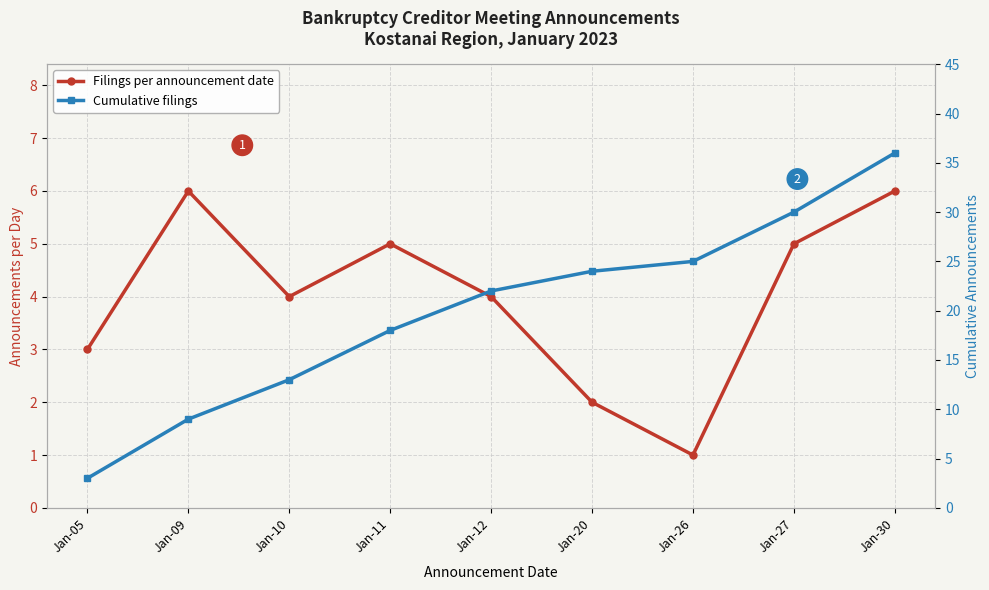

List the labels in order of Filings per announcement date value, largest first.

Jan-09, Jan-30, Jan-11, Jan-27, Jan-10, Jan-12, Jan-05, Jan-20, Jan-26